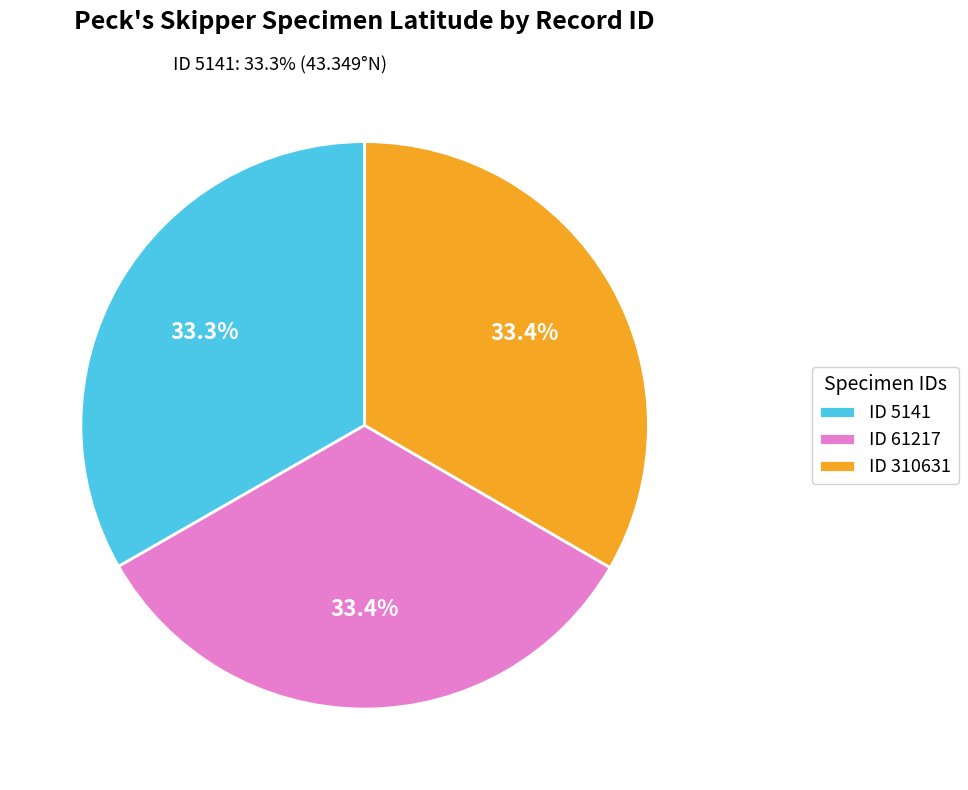

What is the largest slice in the pie chart?

310631